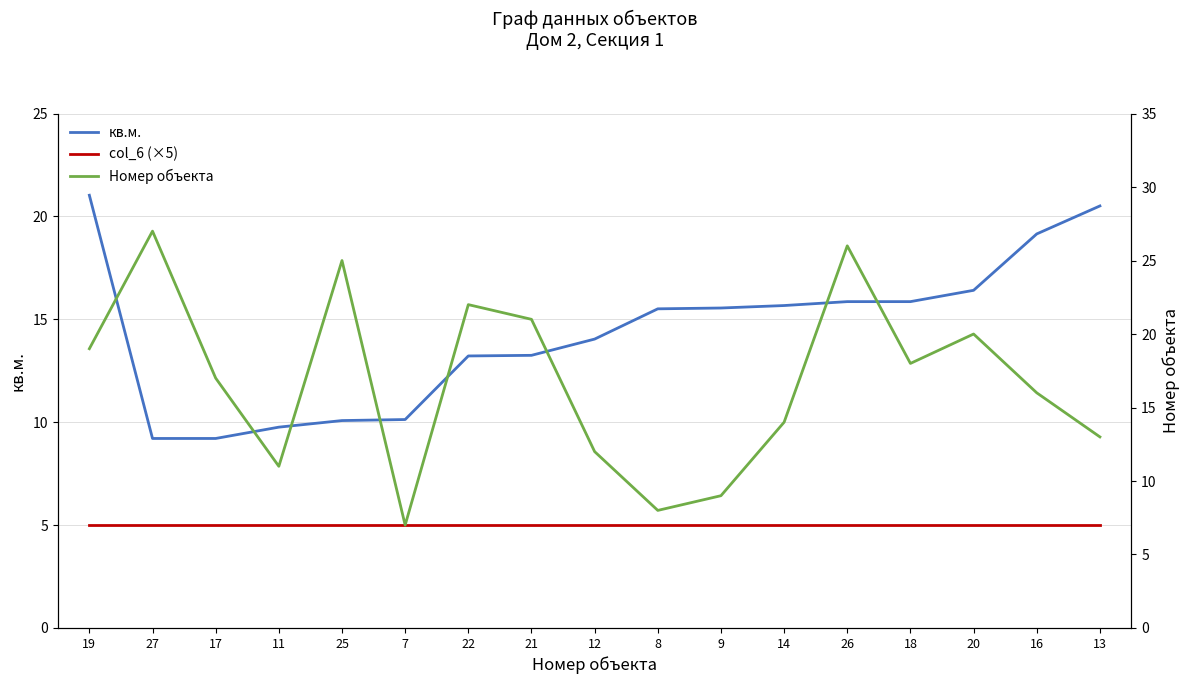

What is the difference between the second highest and second lowest values in the кв.м. series?

11.3